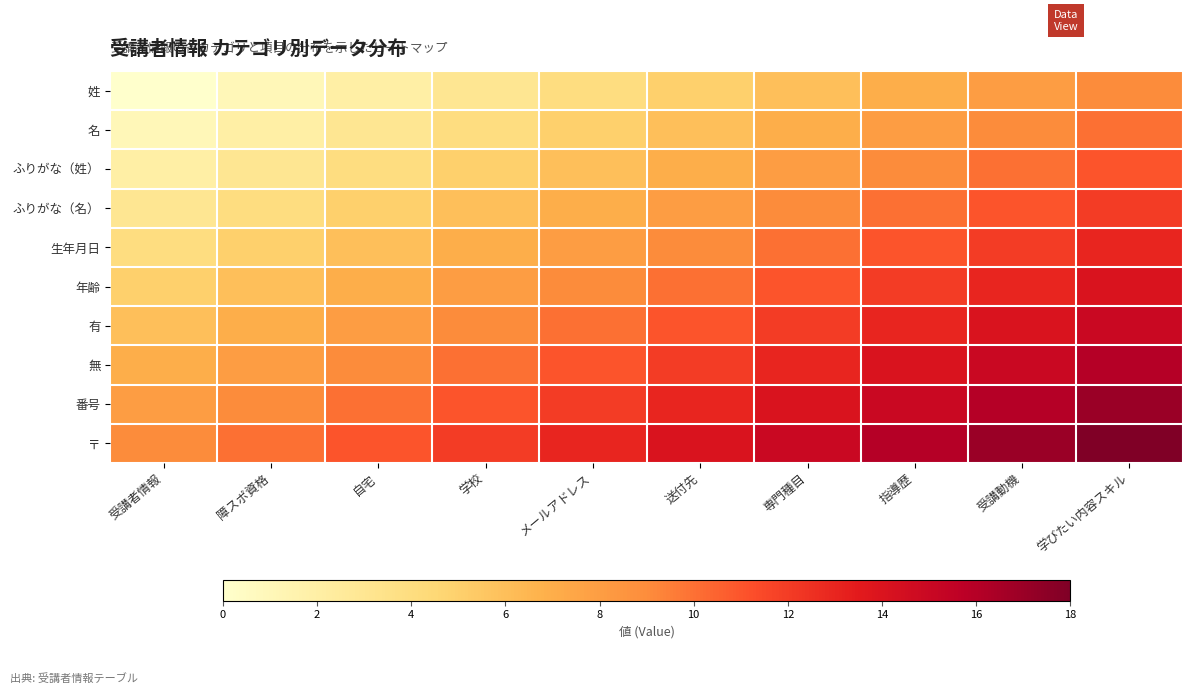

At which category is the sum across all series the highest?

学びたい内容スキル